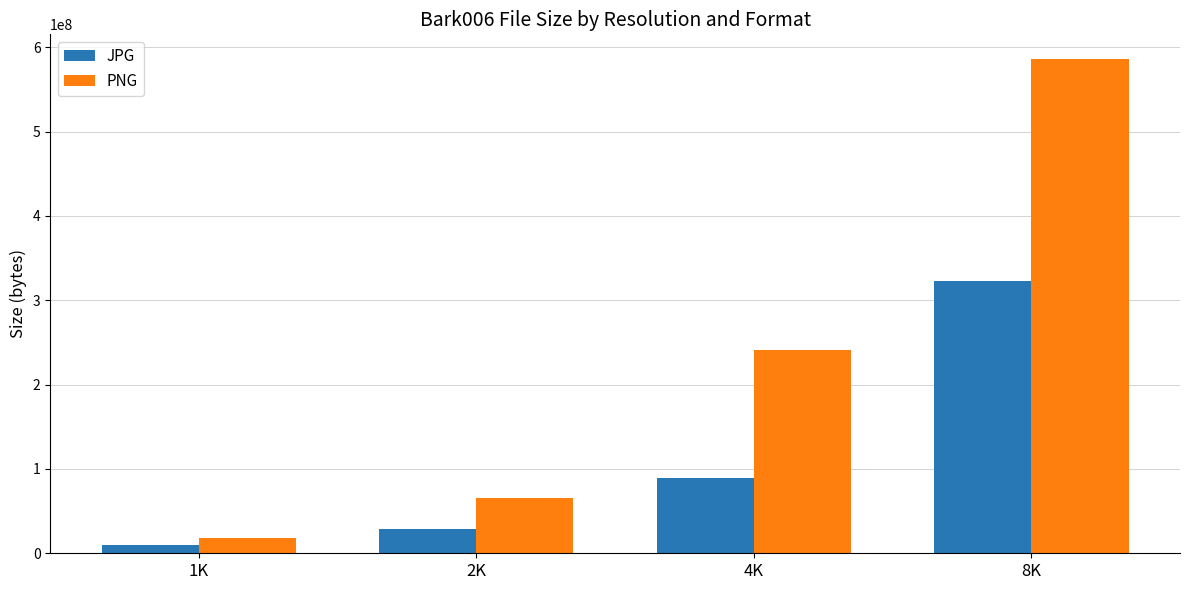

What position from the left is 2K?

2